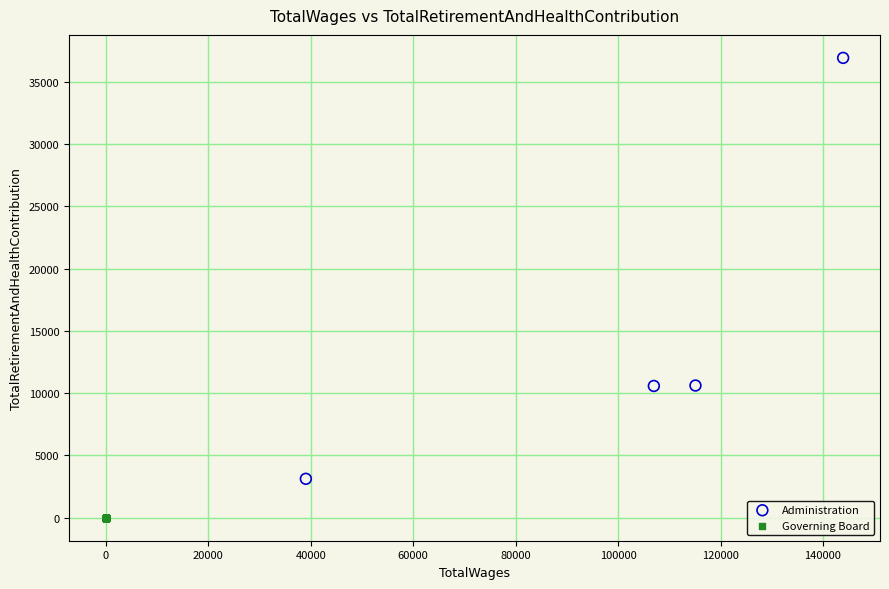

Which series contains the lowest Y value?

Governing Board